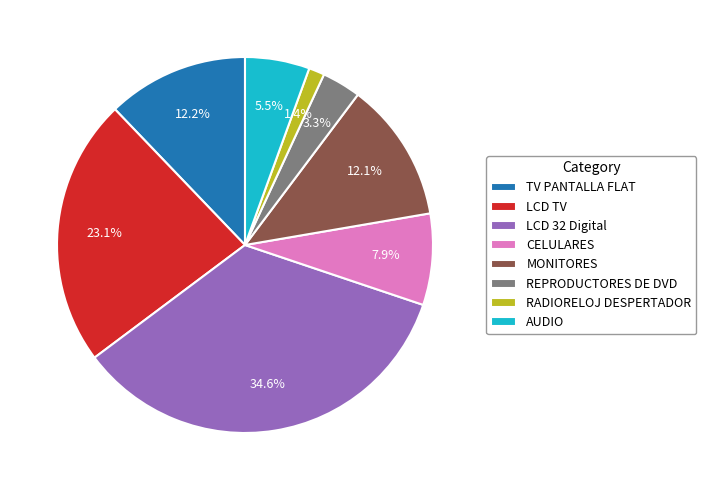

What is the ratio of the value at REPRODUCTORES DE DVD to the value at LCD TV?

0.1